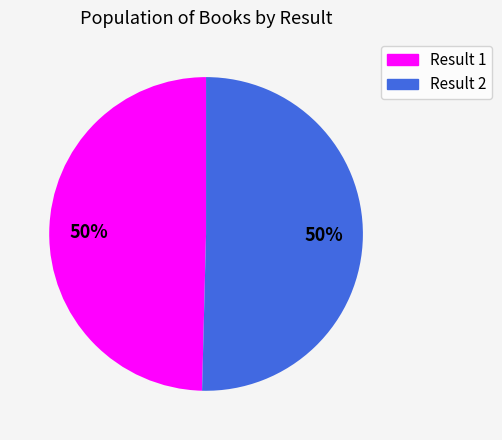

What percentage is the Result 2 slice, to the nearest percent?

50%